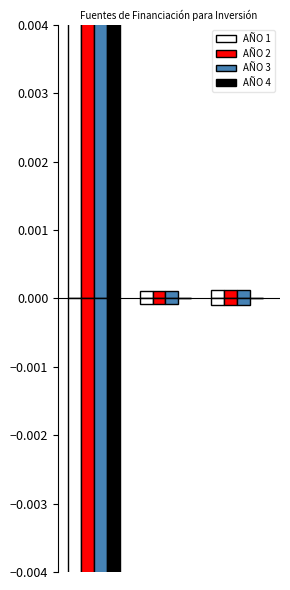

How many series are shown in this chart?

4